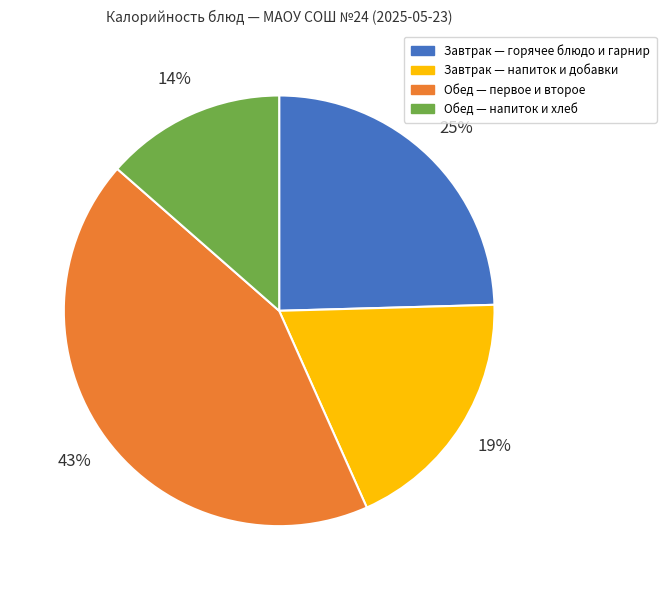

Does any single category account for the majority?

No